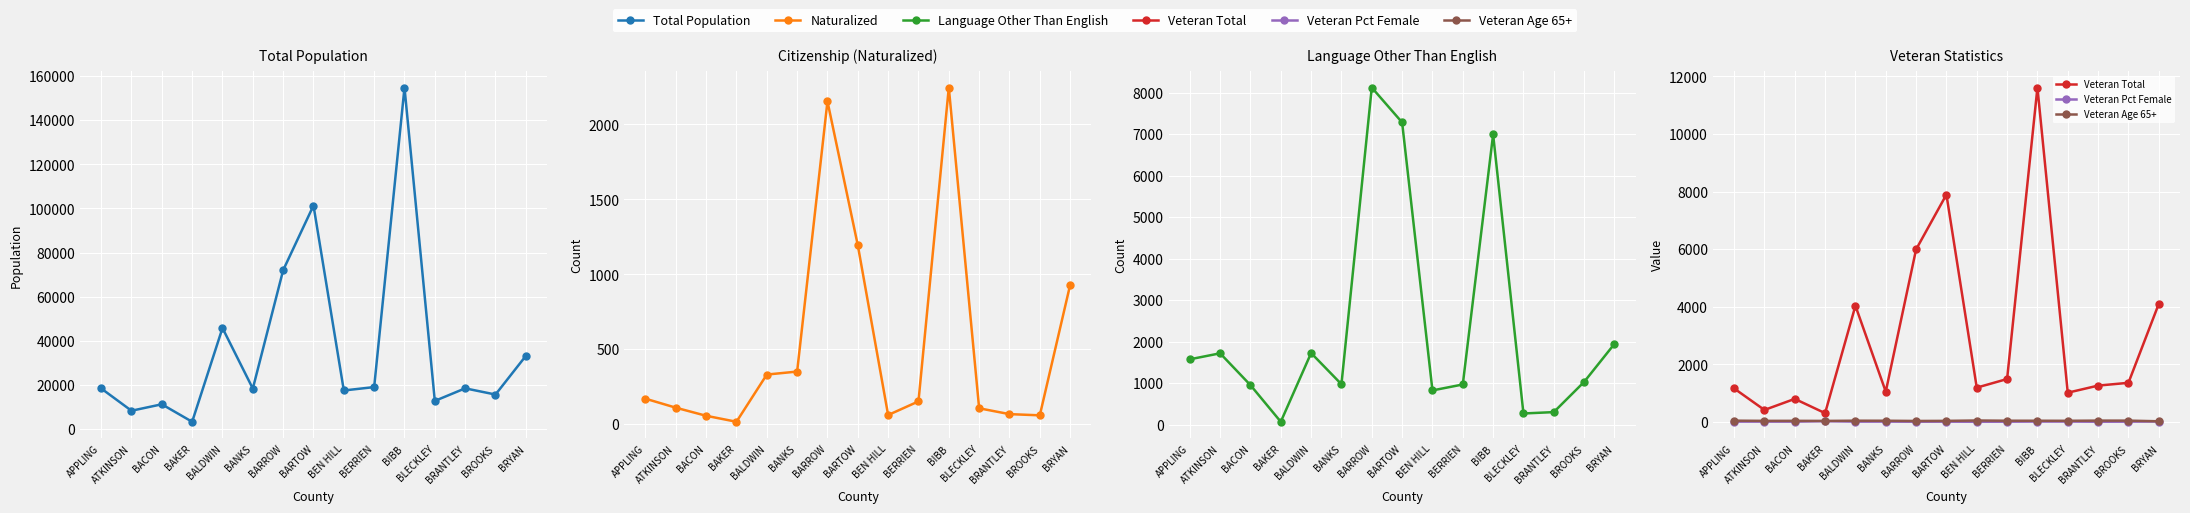

Is it true that Veteran Pct Female equals 3.2 at BANKS?

False